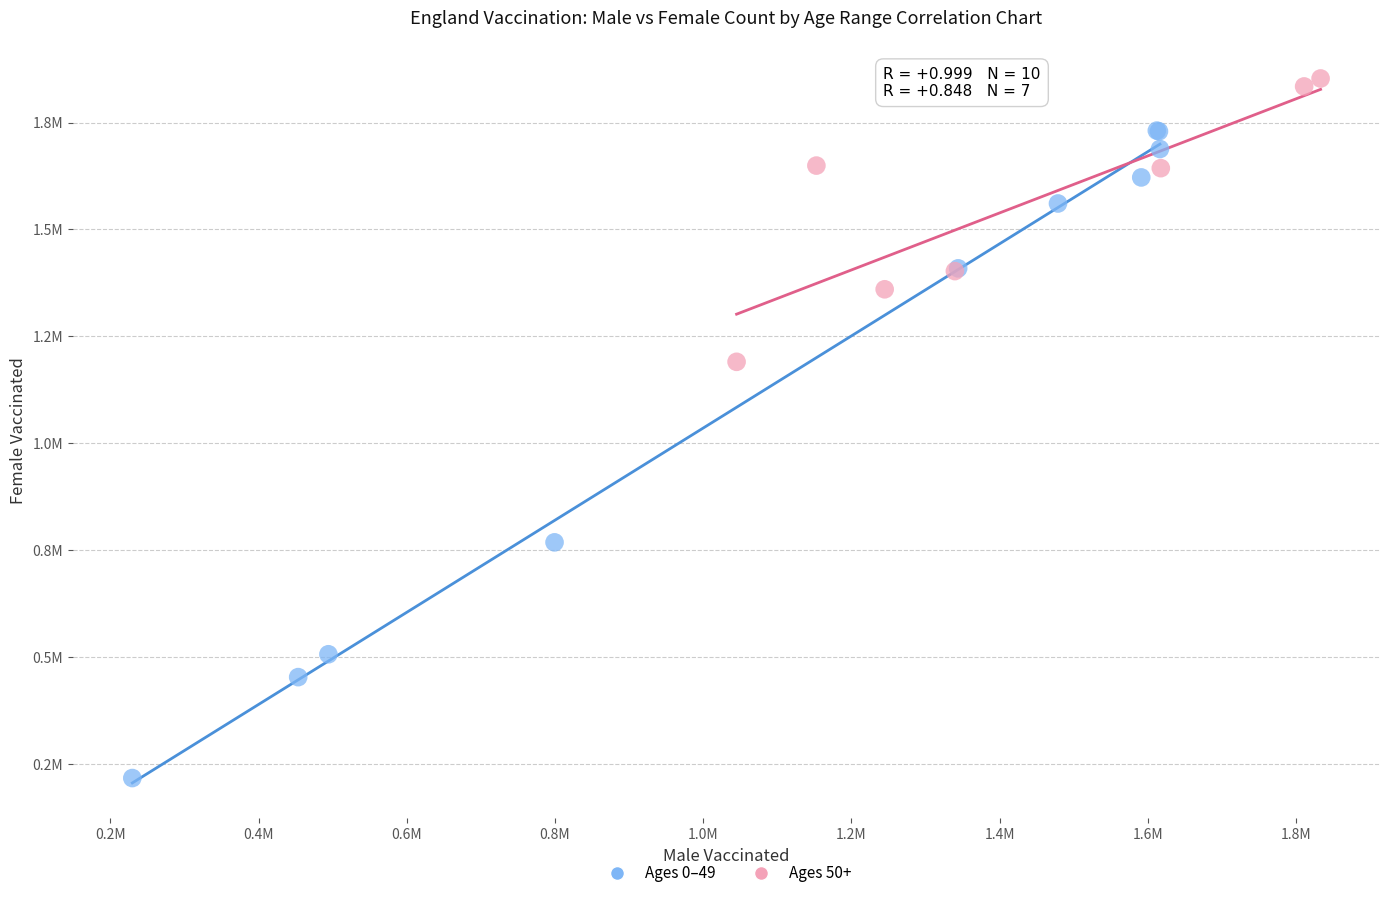

Which series reaches the maximum Y coordinate?

Ages 50+